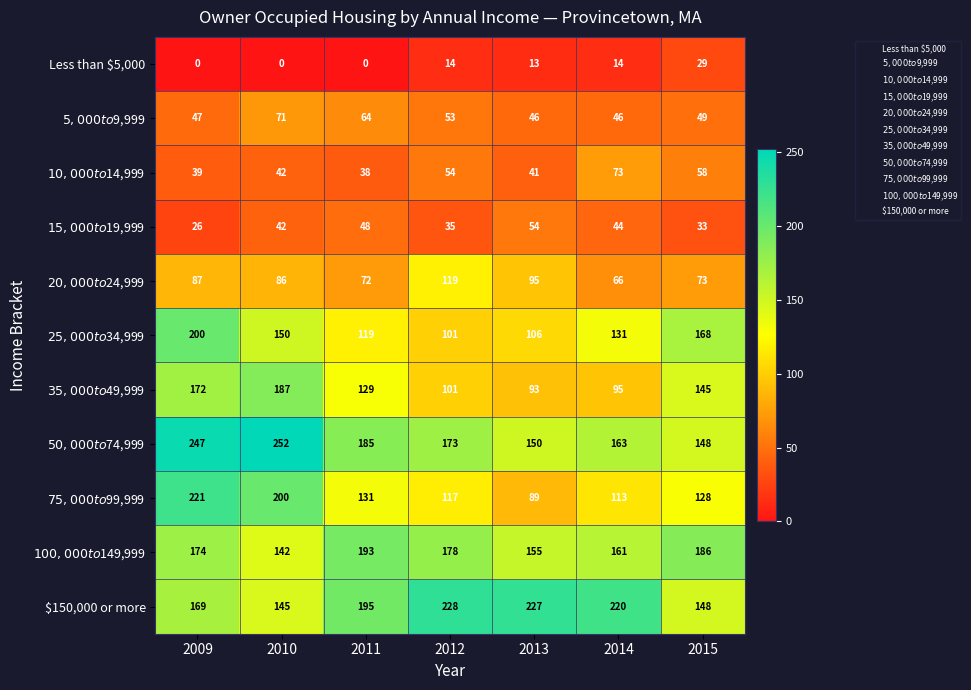

Which series has the widest spread of values?

$75,000 to $99,999